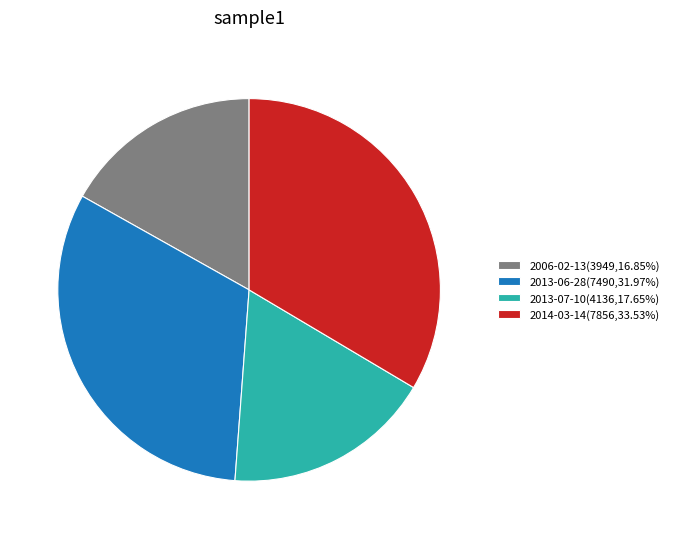

Is the sum of 2013-07-10 and 2014-03-14 greater than half?

Yes